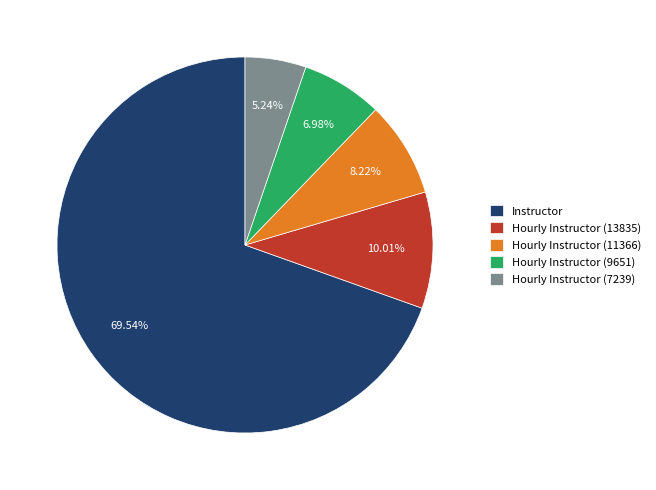

How many segments does this pie chart have?

5